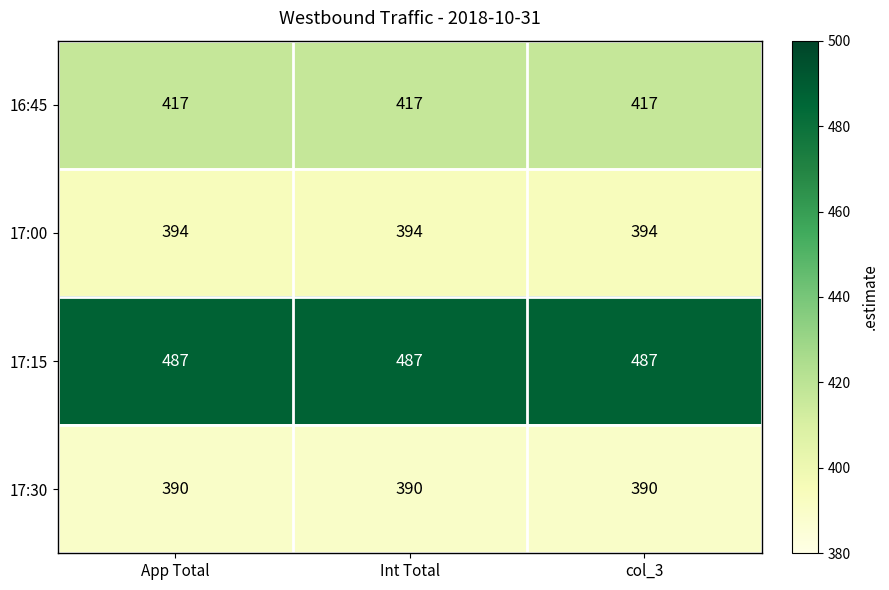

What is the average value of the 17:15 series?

487